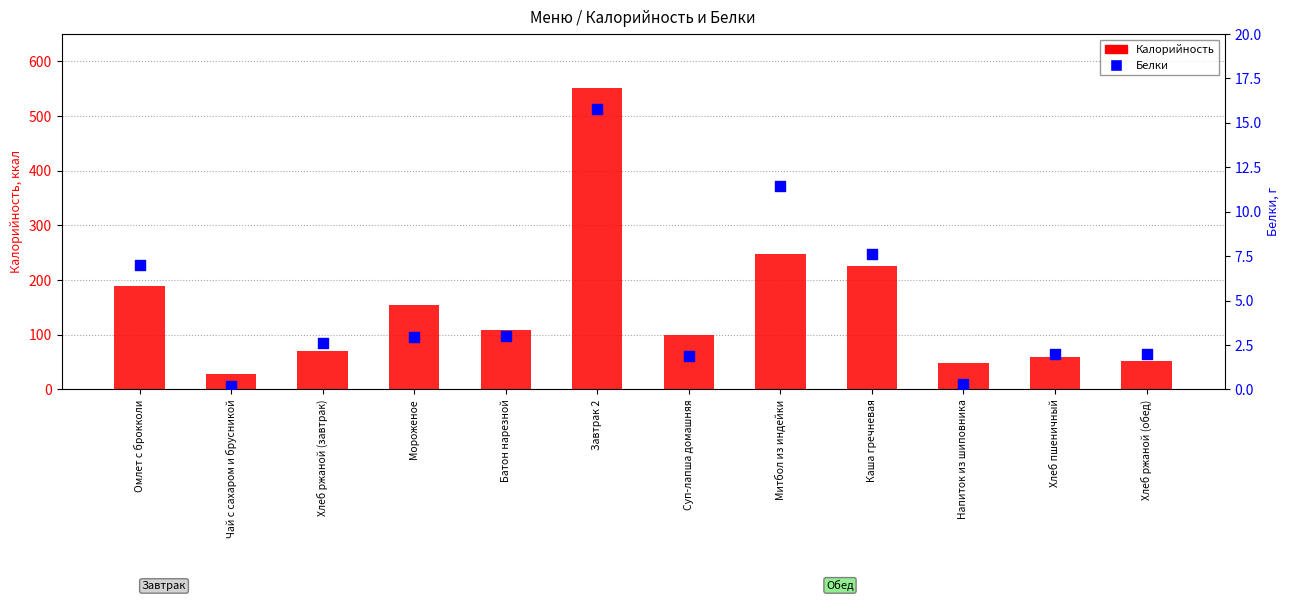

Which series contains the lowest Y value?

Белки